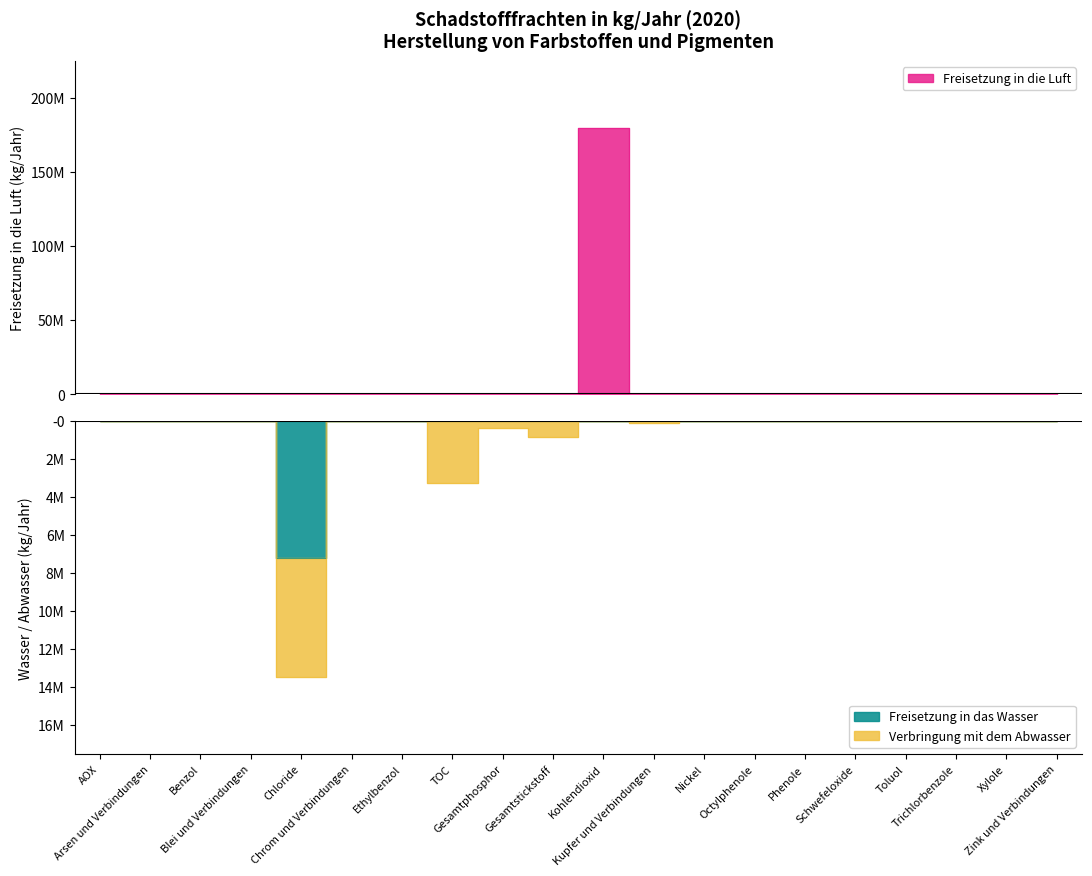

What position from the left is Schwefeloxide?

16